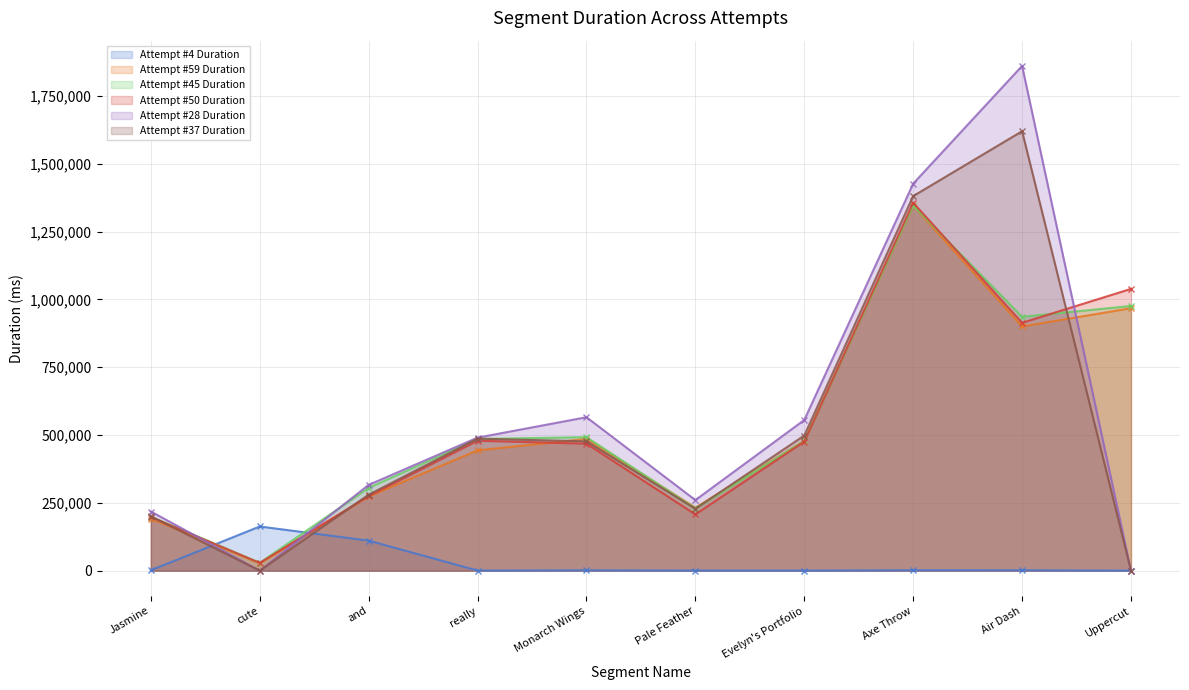

List the series in order of their peak value, highest first.

Attempt #28 Duration, Attempt #37 Duration, Attempt #50 Duration, Attempt #45 Duration, Attempt #59 Duration, Attempt #4 Duration